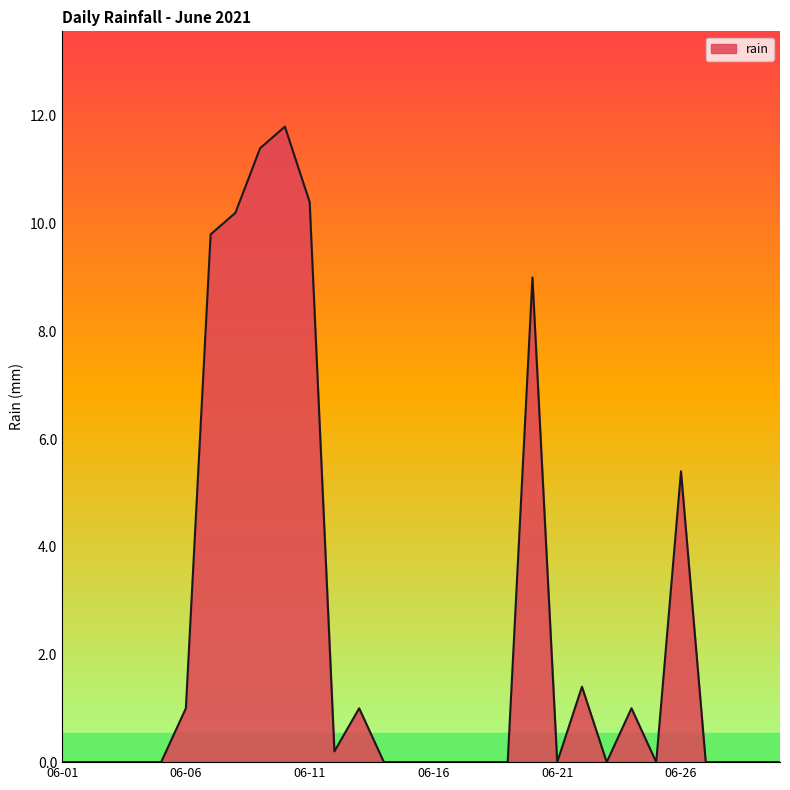

What is the maximum value shown in the chart?

11.8